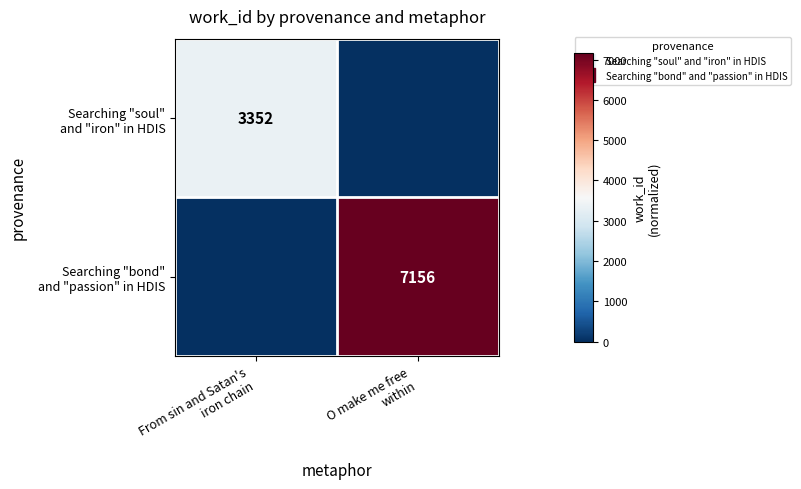

What is the maximum value for Searching "soul" and "iron" in HDIS?

3352